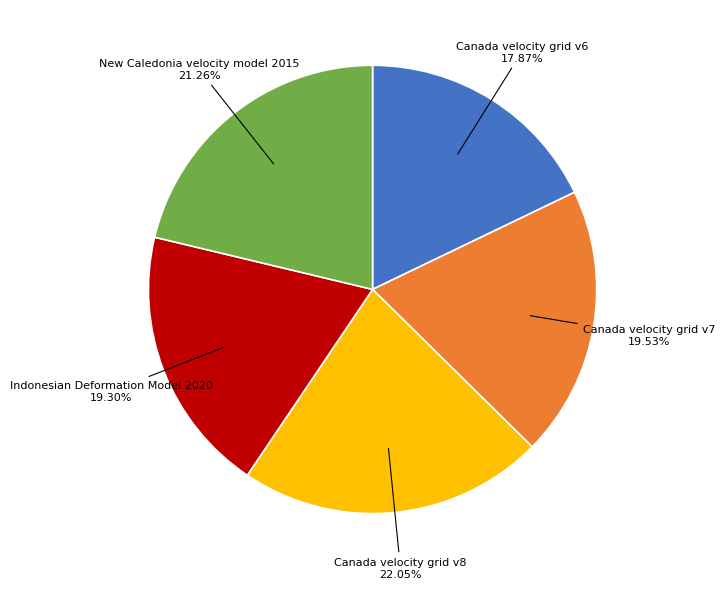

Is it true that Canada velocity grid v8 is 27% of the pie?

False